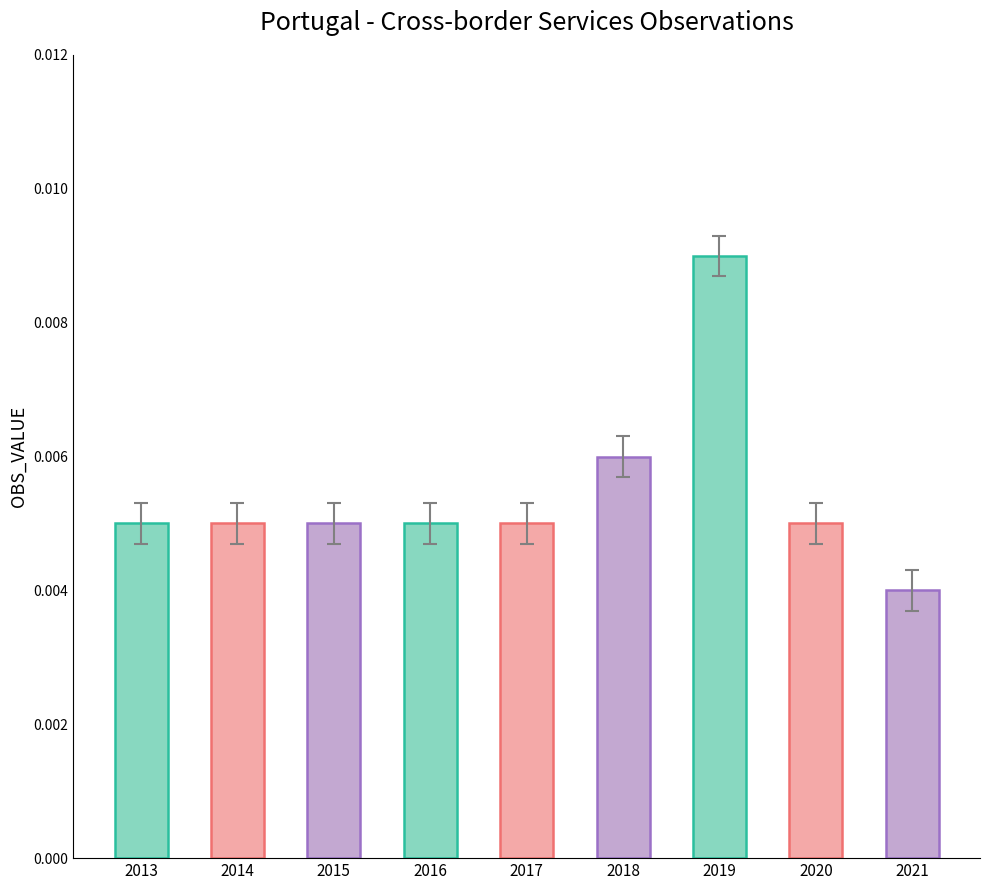

How many values are between 0 and 1?

9